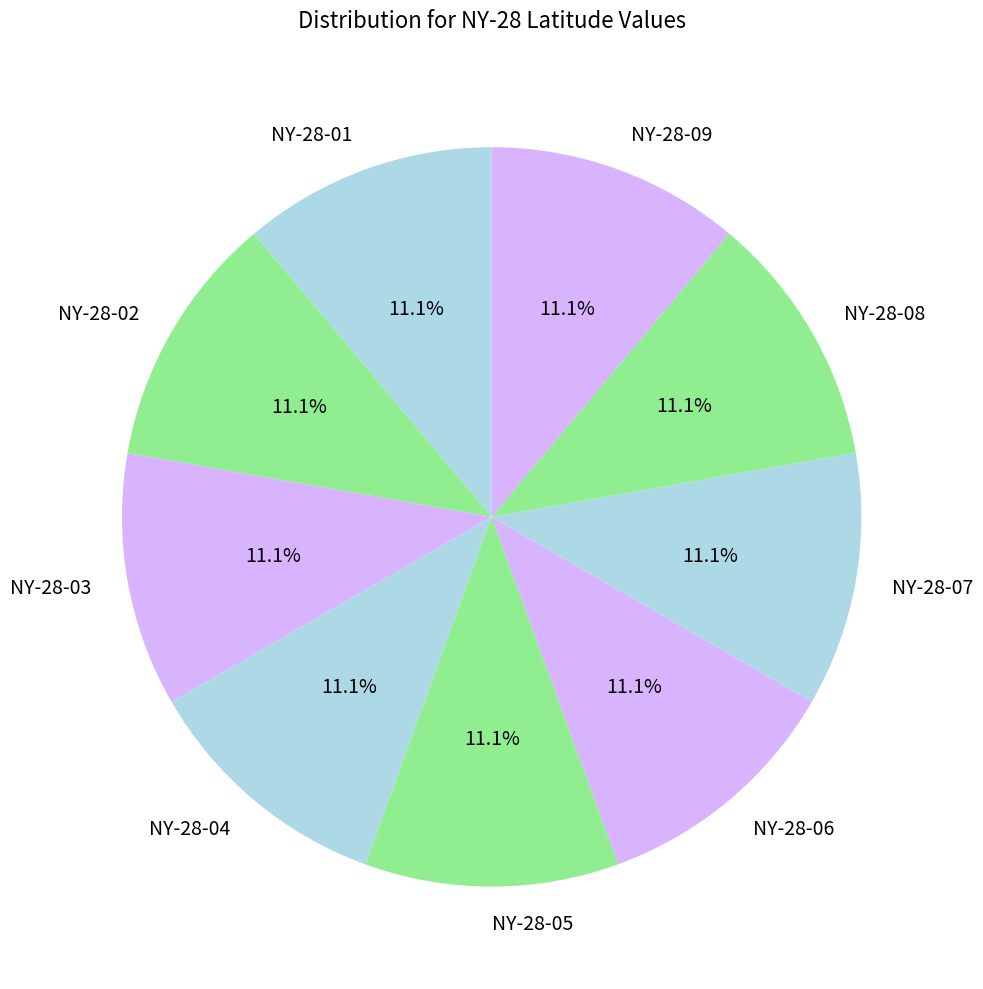

Is NY-28-02 the majority of the pie?

No